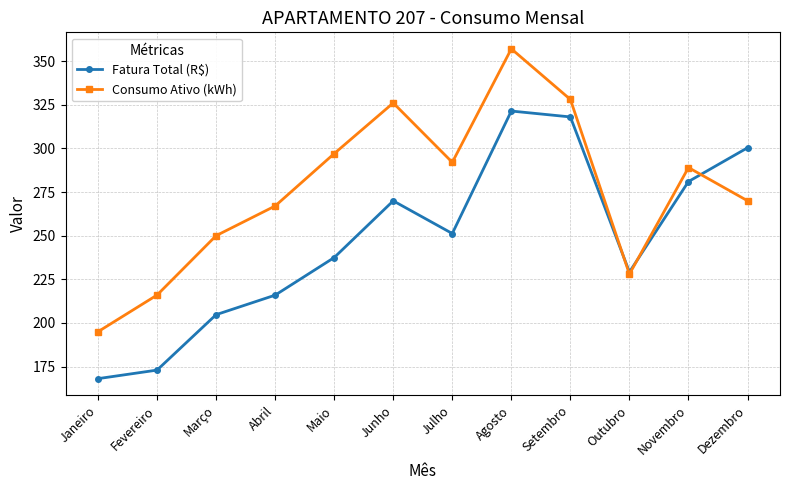

Is the value of Fatura Total (R$) at Abril greater than the value of Consumo Ativo (kWh) at Abril?

No